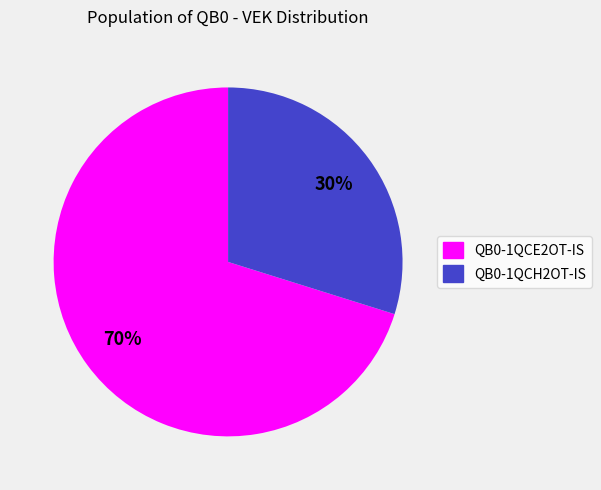

What is the largest slice in the pie chart?

QB0-1QCE2OT-IS